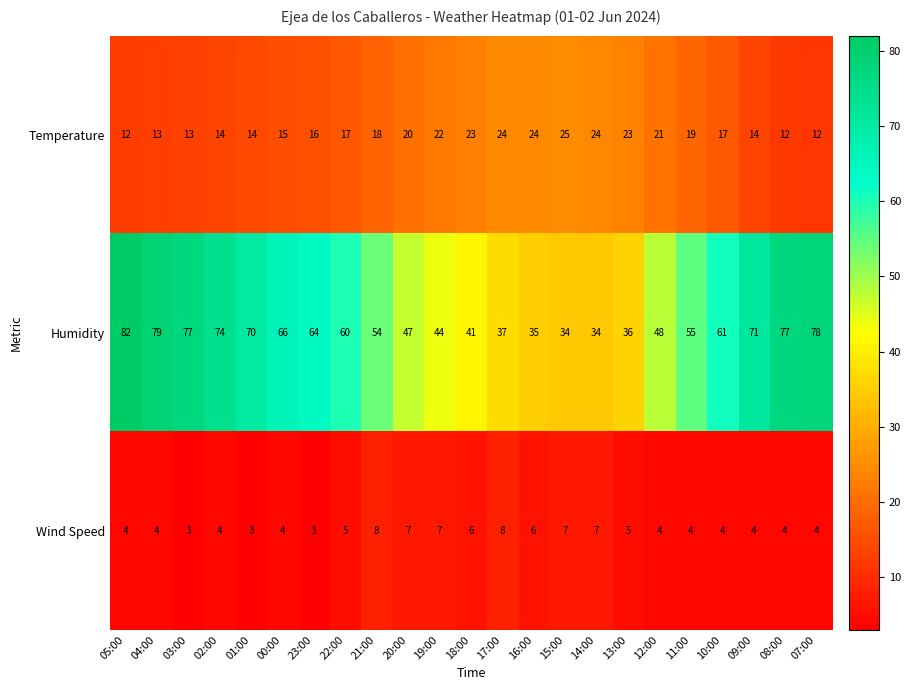

What is the difference between the maximum and minimum values in the Wind Speed series?

5